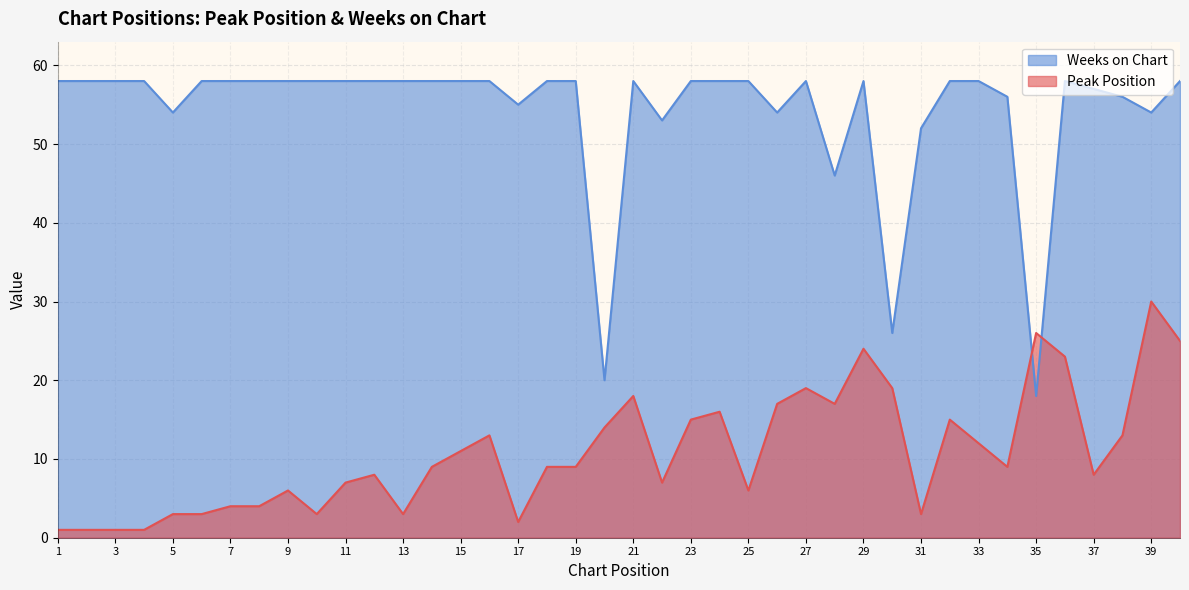

What is the smallest value displayed?

1